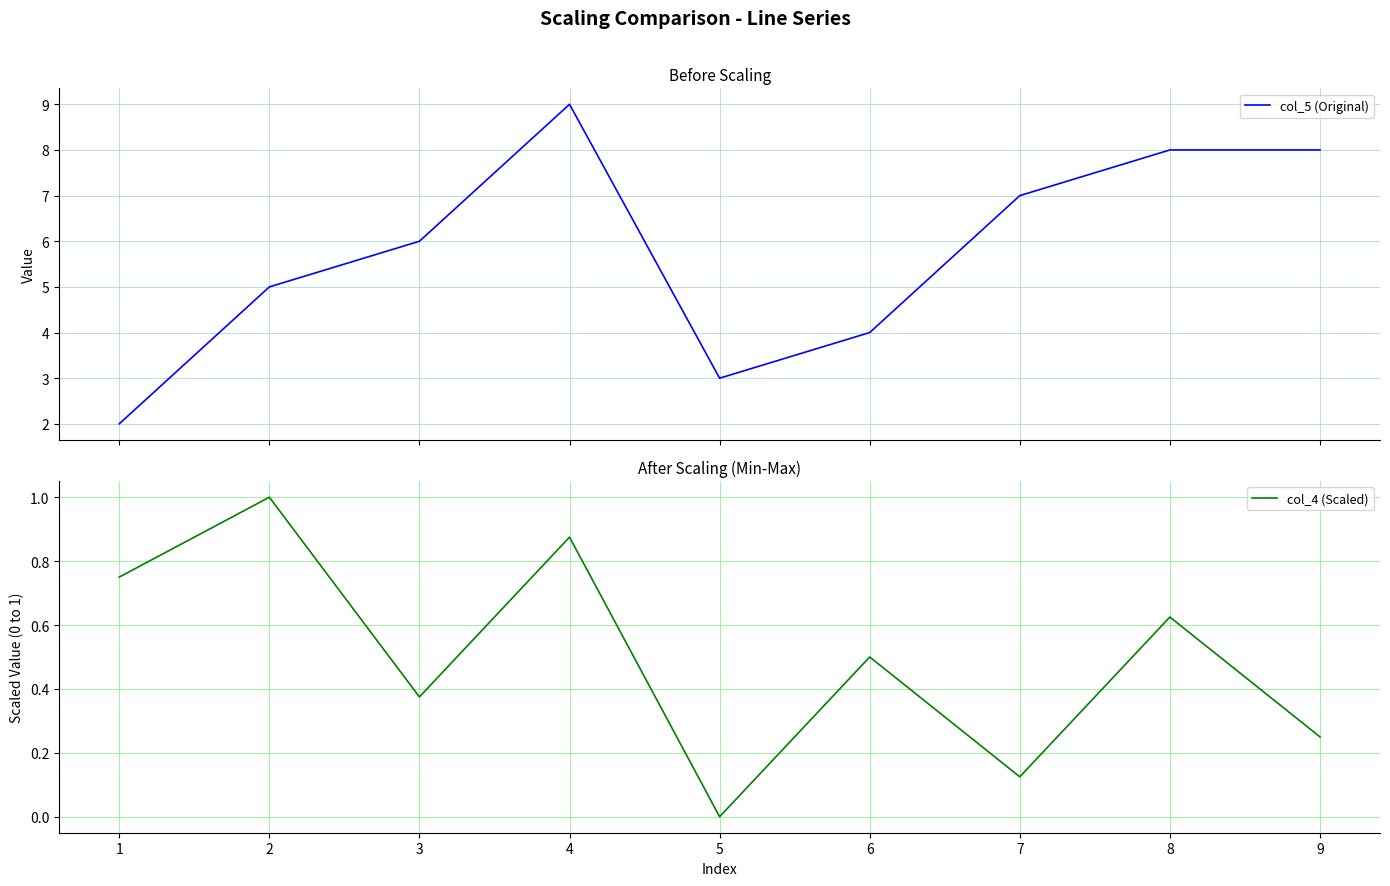

True or false: col_4 (Scaled) has a value of 0.2 at 7.

False